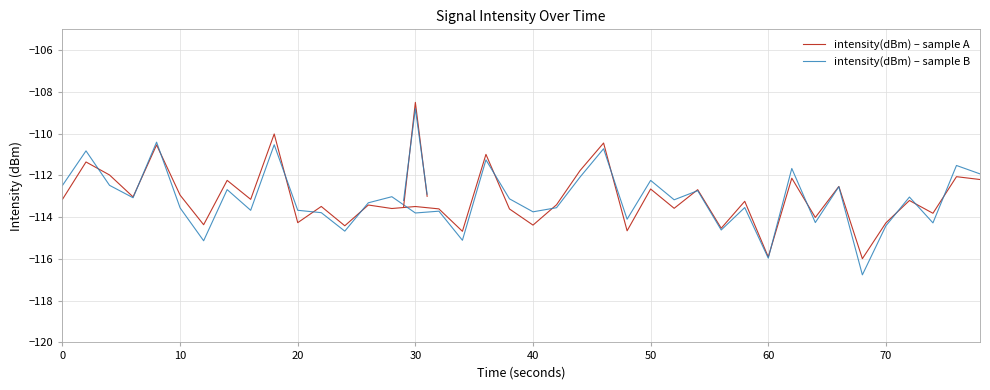

Count the number of categories in the chart.

40